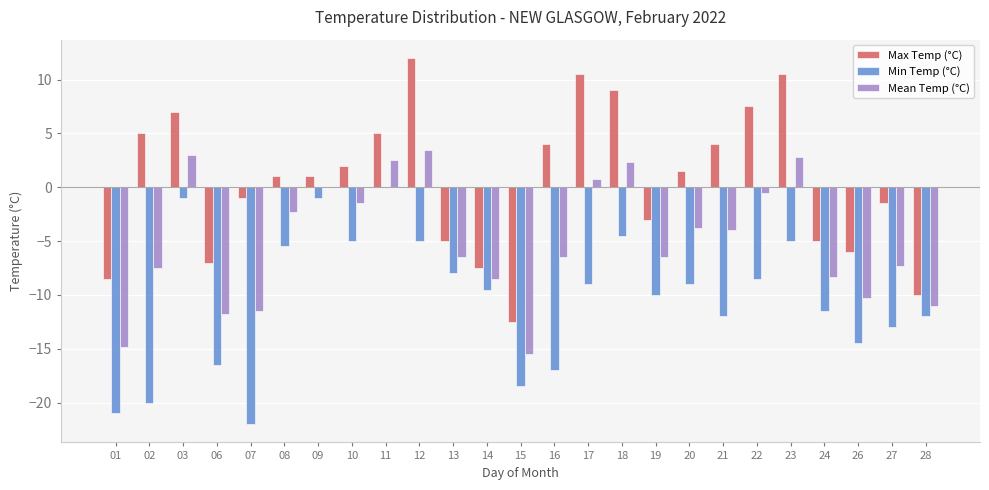

Reading left to right, what are all the values shown in this chart?

Max Temp (°C): -8.5	5.0	7.0	-7.0	-1.0	1.0	1.0	2.0	5.0	12.0	-5.0	-7.5	-12.5	4.0	10.5	9.0	-3.0	1.5	4.0	7.5	10.5	-5.0	-6.0	-1.5	-10.0
Min Temp (°C): -21.0	-20.0	-1.0	-16.5	-22.0	-5.5	-1.0	-5.0	0.0	-5.0	-8.0	-9.5	-18.5	-17.0	-9.0	-4.5	-10.0	-9.0	-12.0	-8.5	-5.0	-11.5	-14.5	-13.0	-12.0
Mean Temp (°C): -14.8	-7.5	3.0	-11.8	-11.5	-2.3	0.0	-1.5	2.5	3.5	-6.5	-8.5	-15.5	-6.5	0.8	2.3	-6.5	-3.8	-4.0	-0.5	2.8	-8.3	-10.3	-7.3	-11.0